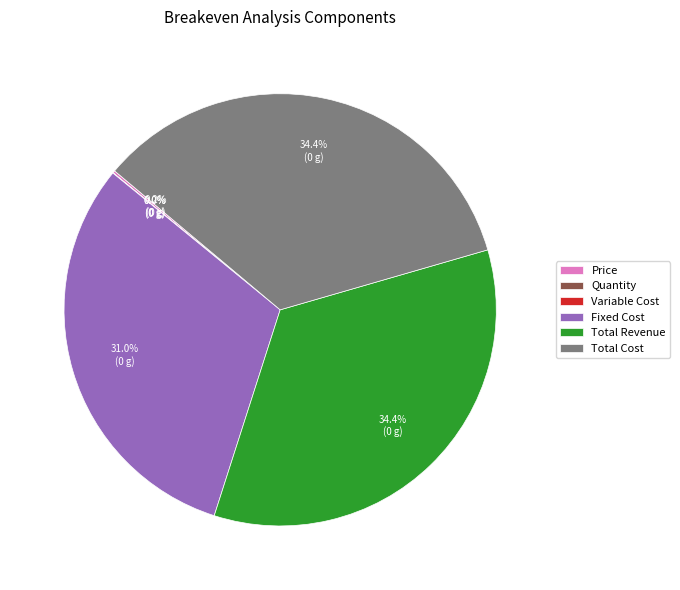

How much of the chart is everything except Fixed Cost?

69.0%